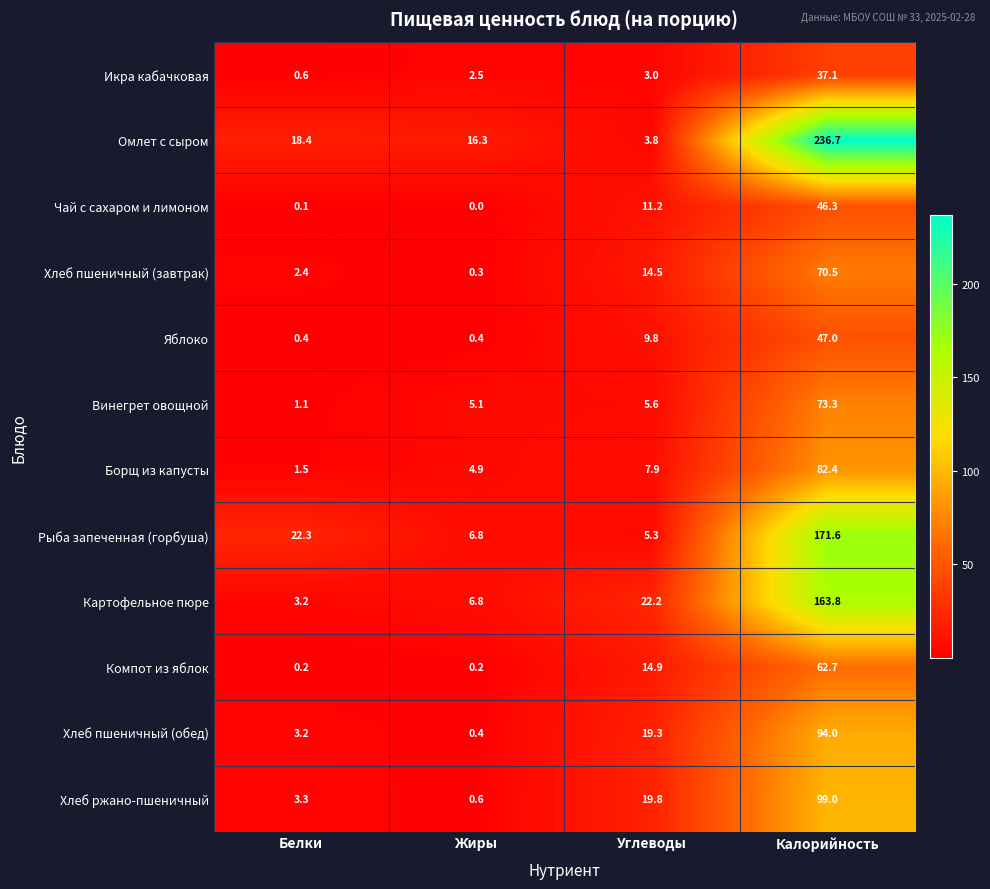

Which series has the widest spread of values?

Омлет с сыром